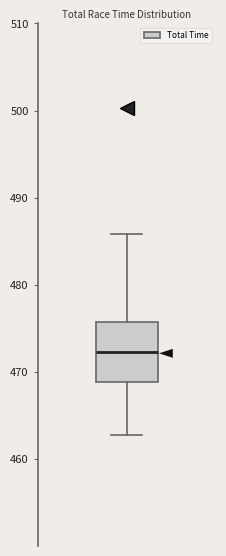

Read this box plot against the y-axis: the position of the median line, the range covered by the box, and the ends of both whiskers. The values are not printed on the chart, so give them approximately, as read against the axis.

median 472, box 469 to 476, whiskers 463 to 486